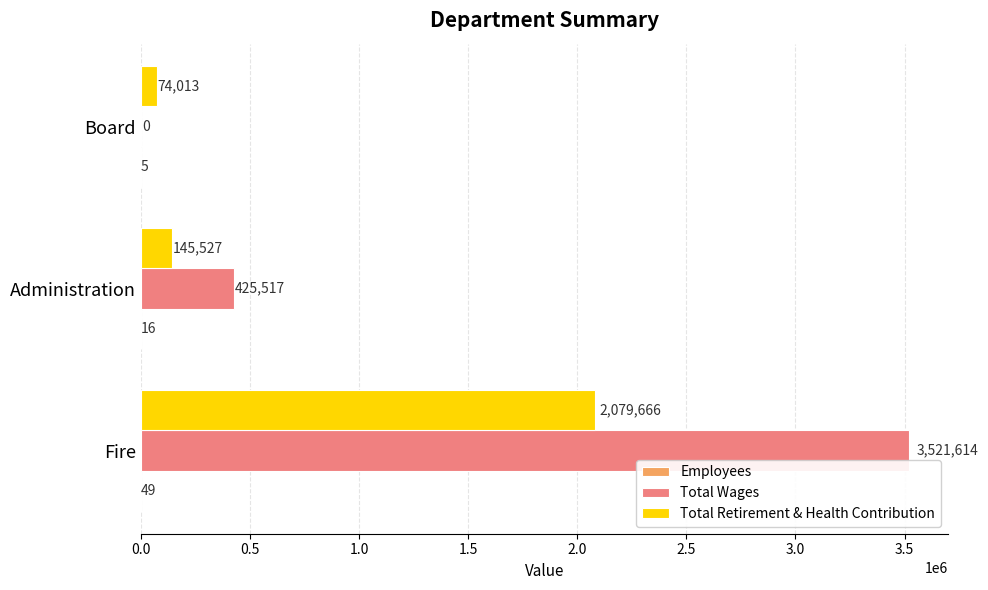

True or false: Total Retirement & Health Contribution has a value of 2079666 at Fire.

True